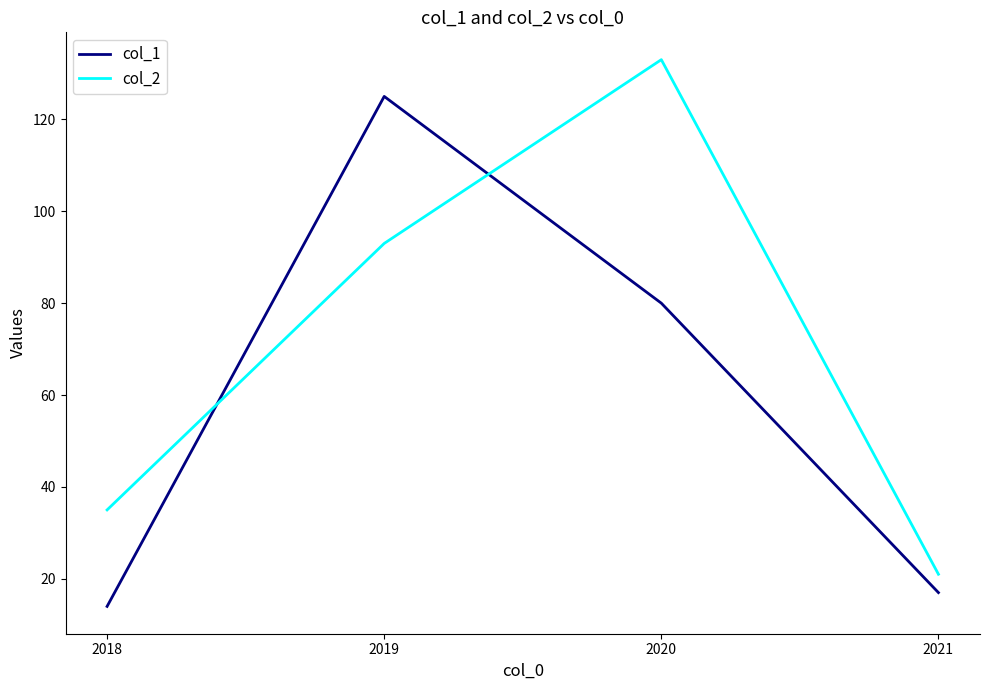

True or false: col_1 has more than 2 interior local peaks.

False